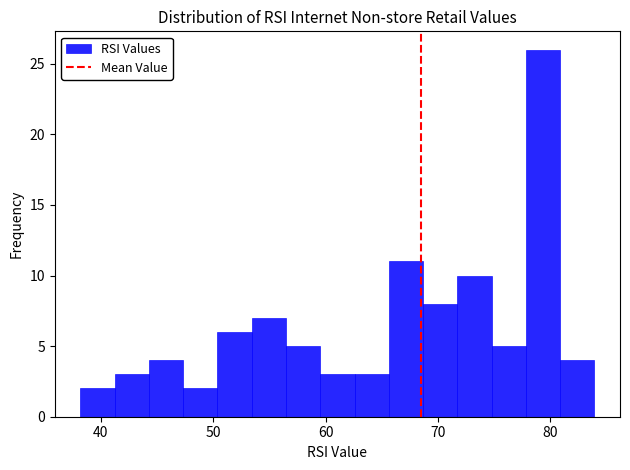

Read against the x-axis, roughly where is the centre of the tallest bar?

79